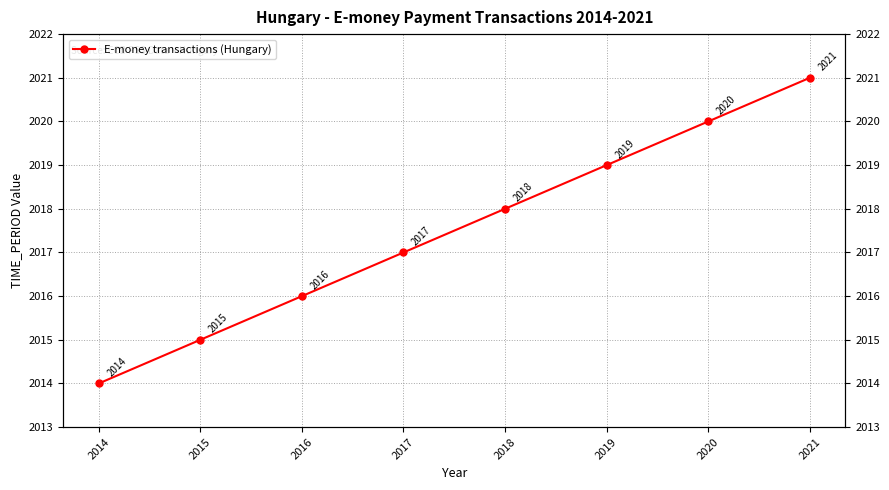

Which category has the lowest value across all series?

2014